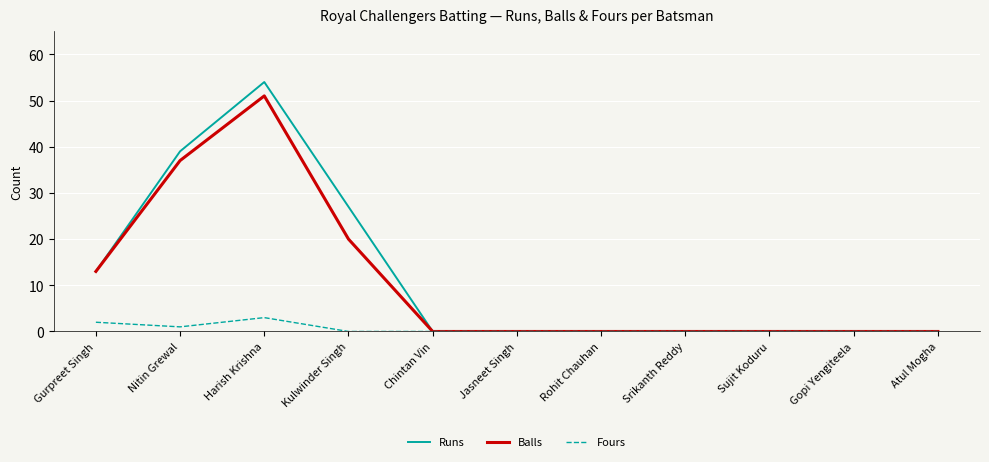

At which label is Balls closest to 25?

Kulwinder Singh